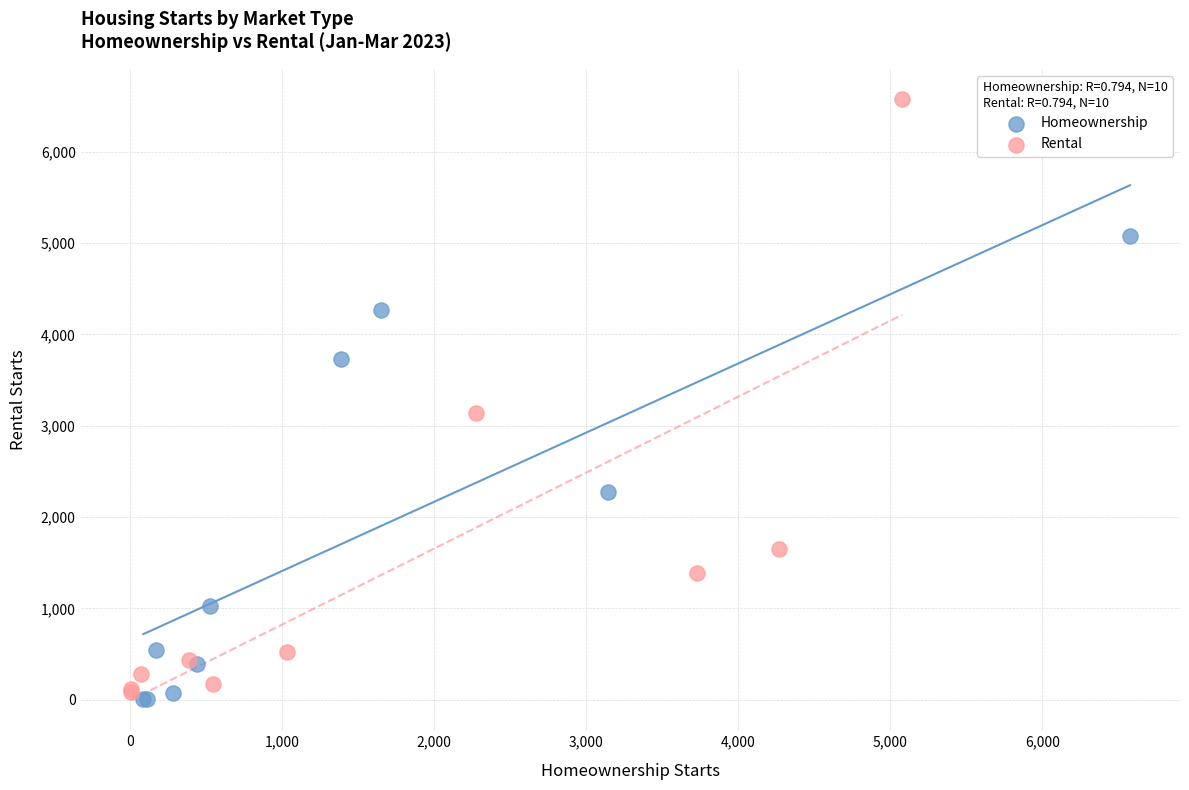

Which series has the largest Y range (max minus min)?

Rental